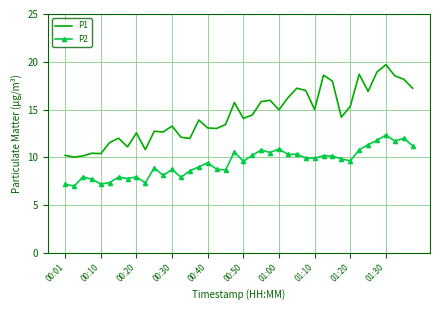

List the series in order of their overall mean, lowest first.

P2, P1